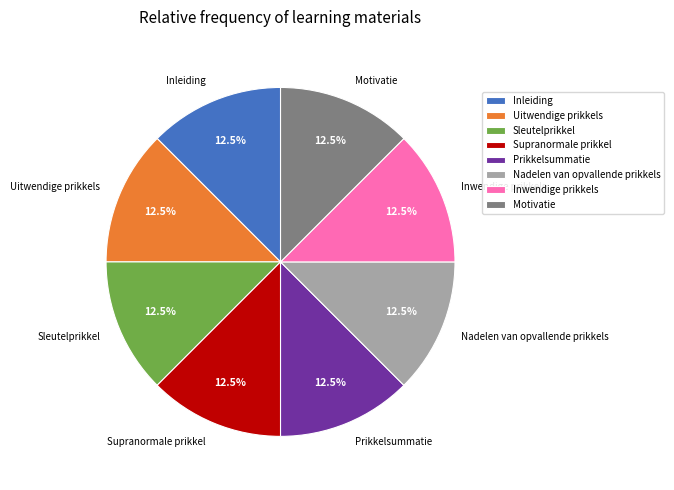

Is there any slice that represents more than half of the pie?

No